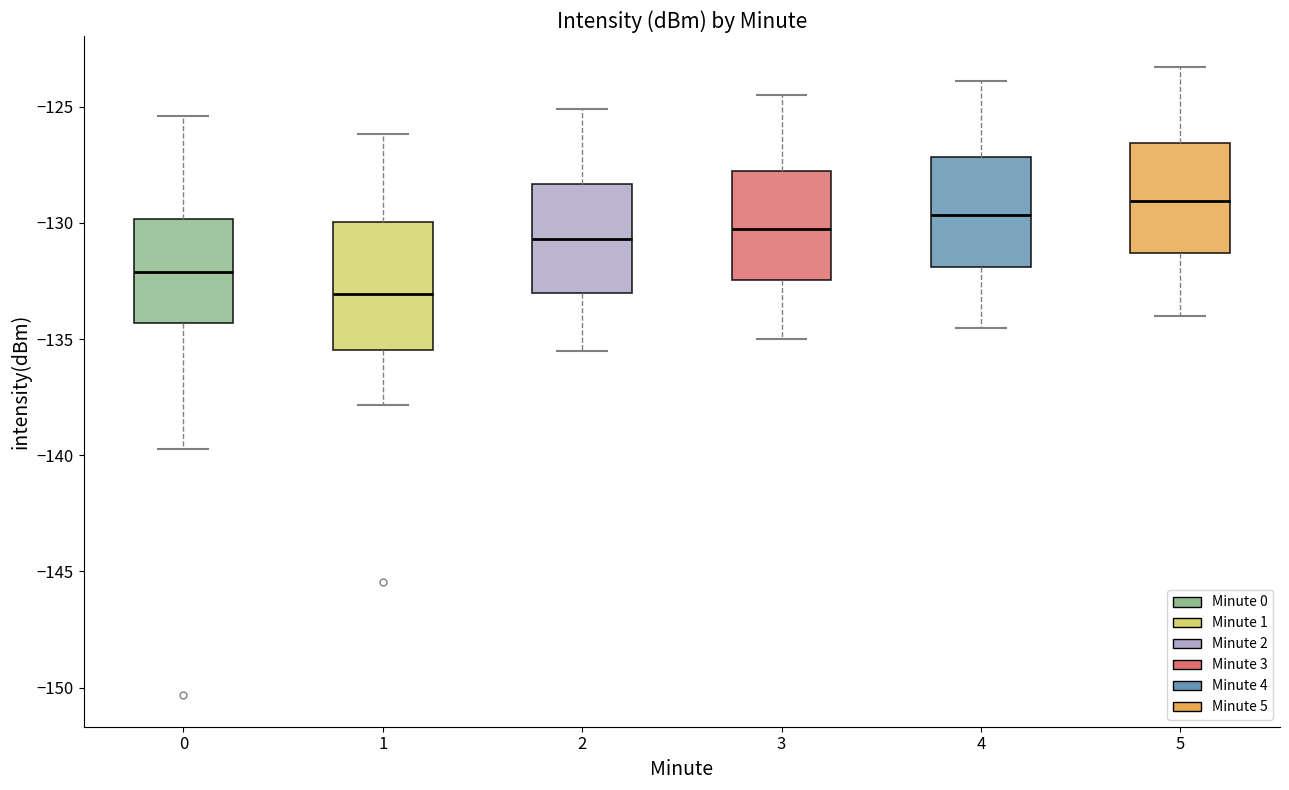

Which box is the tallest, from its lower edge to its upper edge?

1